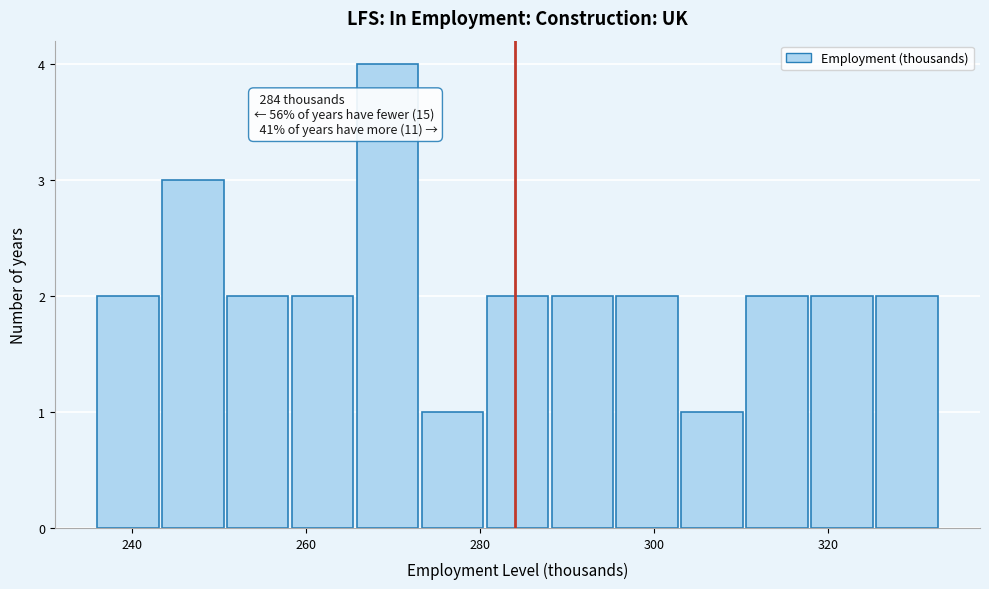

Read against the x-axis, roughly where is the centre of the tallest bar?

270